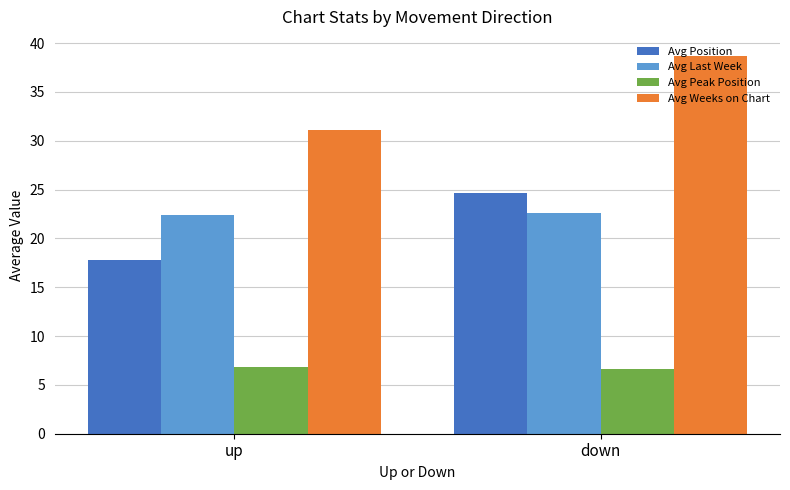

What are all the series names shown in the legend?

Avg Position, Avg Last Week, Avg Peak Position, Avg Weeks on Chart